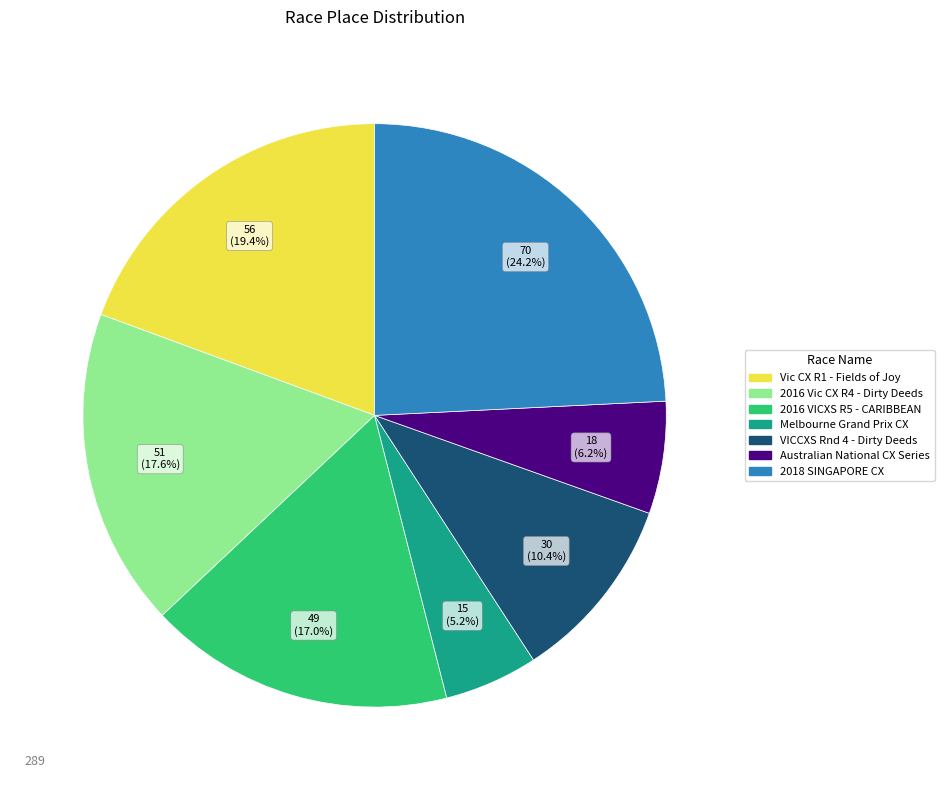

What is the largest slice in the pie chart?

2018 SINGAPORE CX